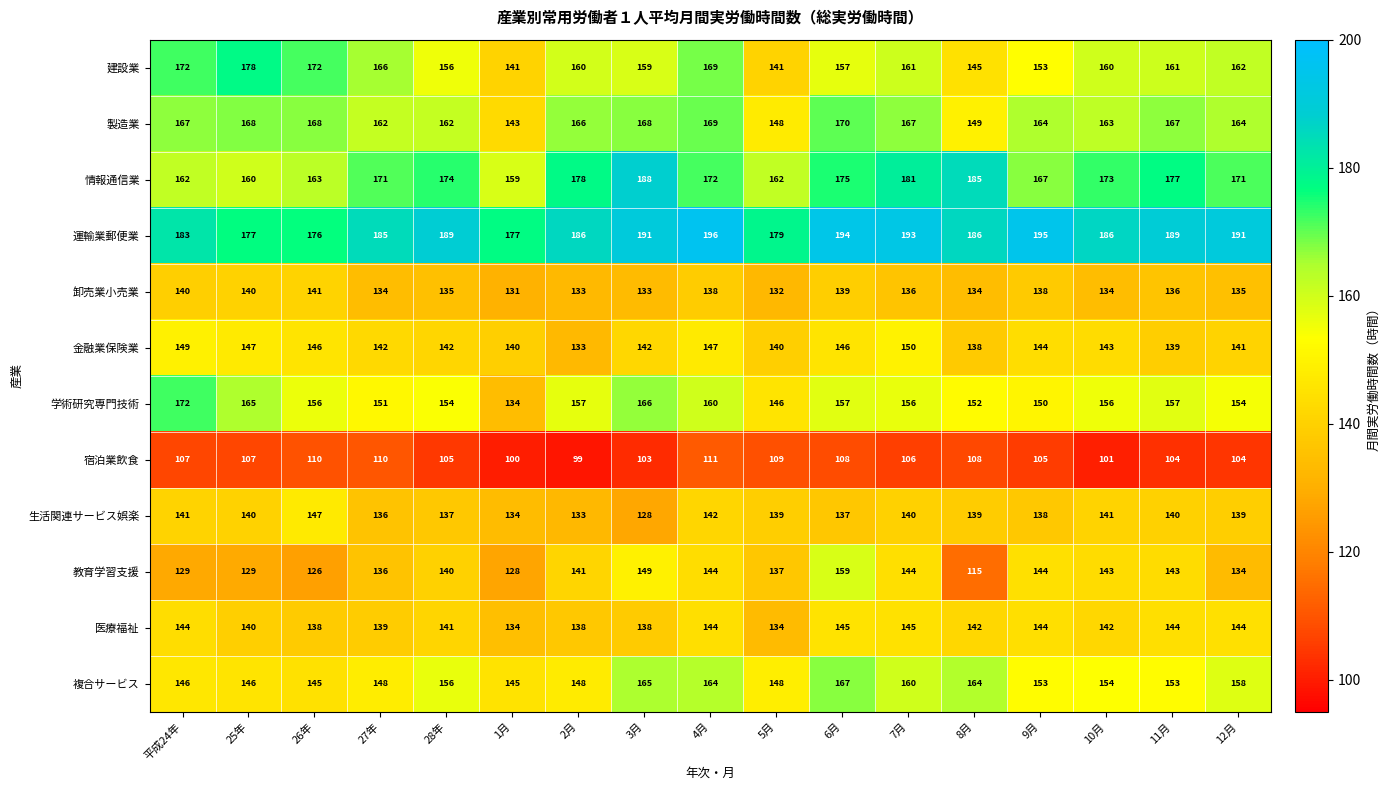

What is the total value across all series at 10月?

1796